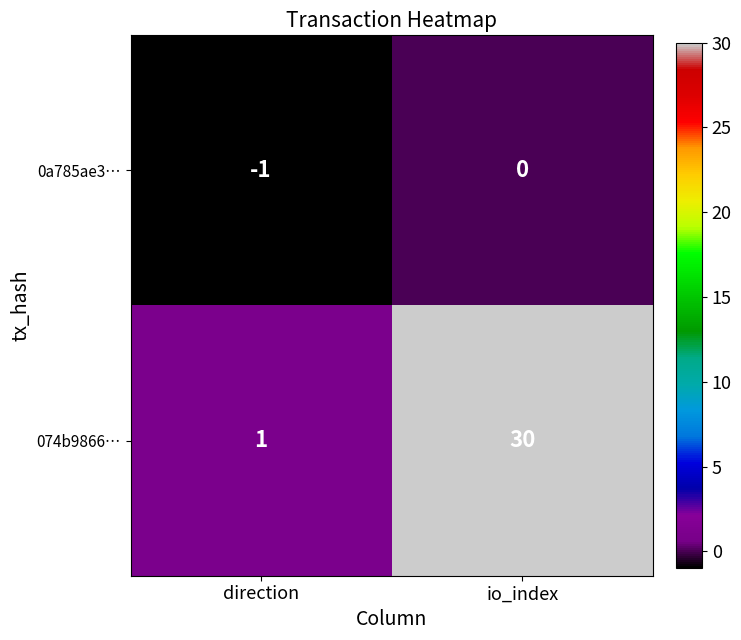

True or false: 0a785ae3… has a value of -2 at direction.

False